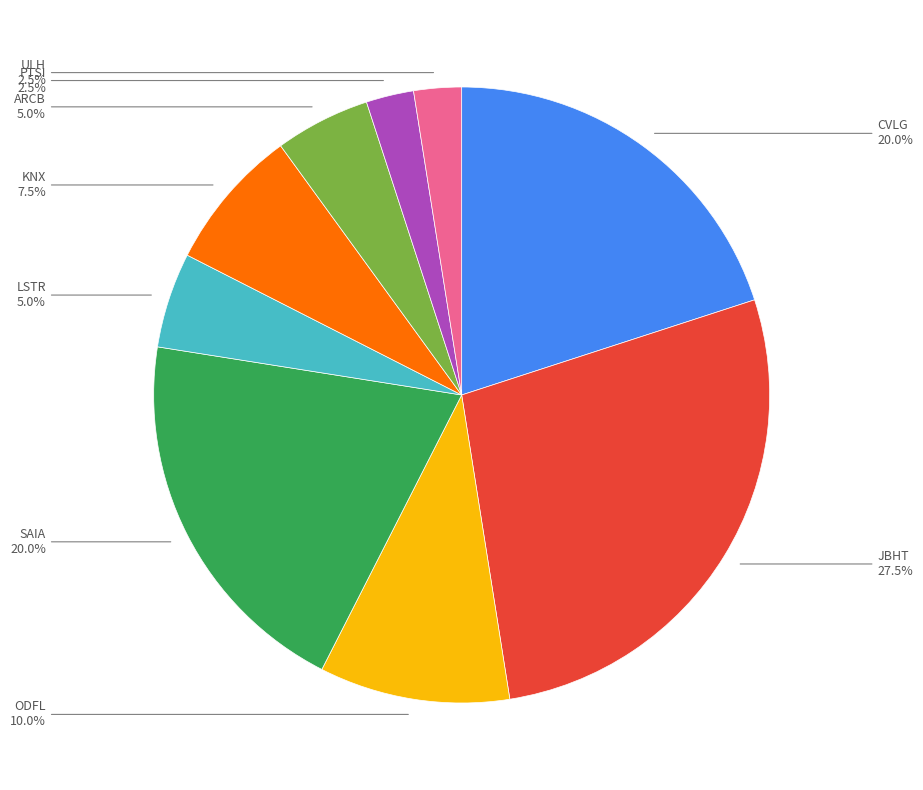

Is there any slice that represents more than half of the pie?

No